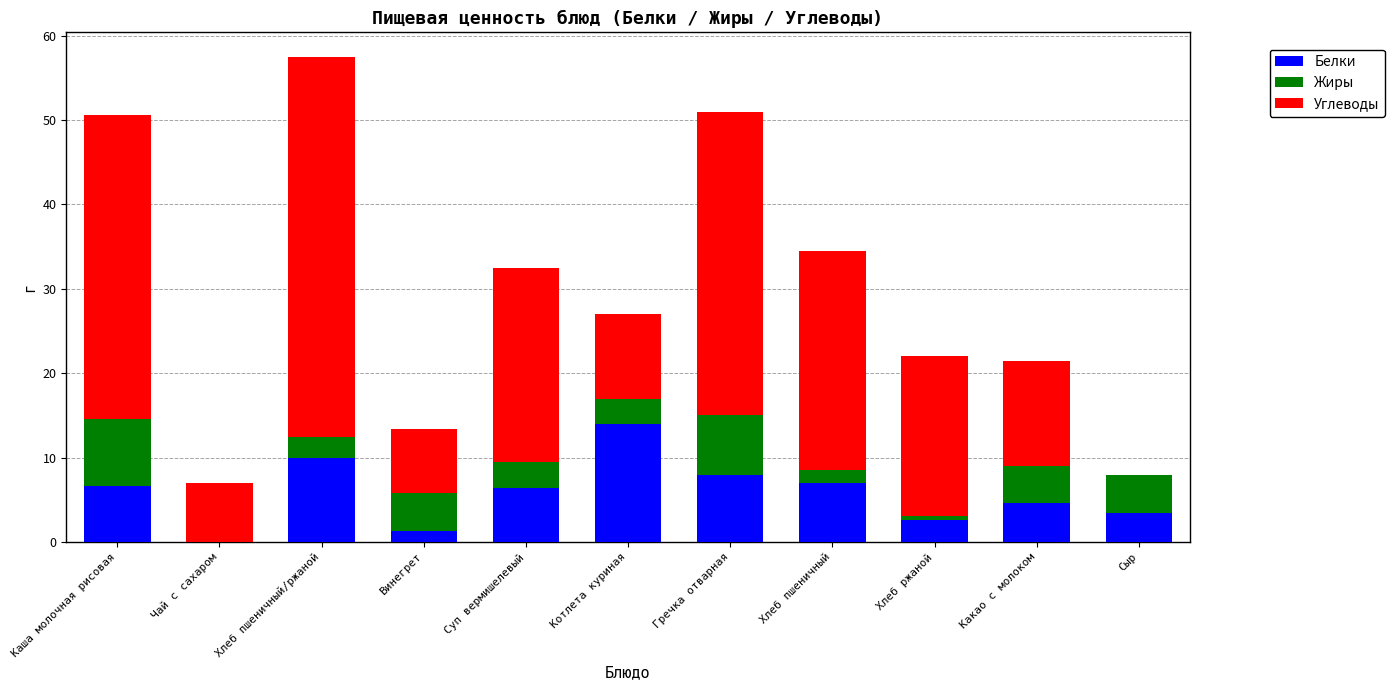

The Белки series shows 11.3 at Суп вермишелевый. True or false?

False